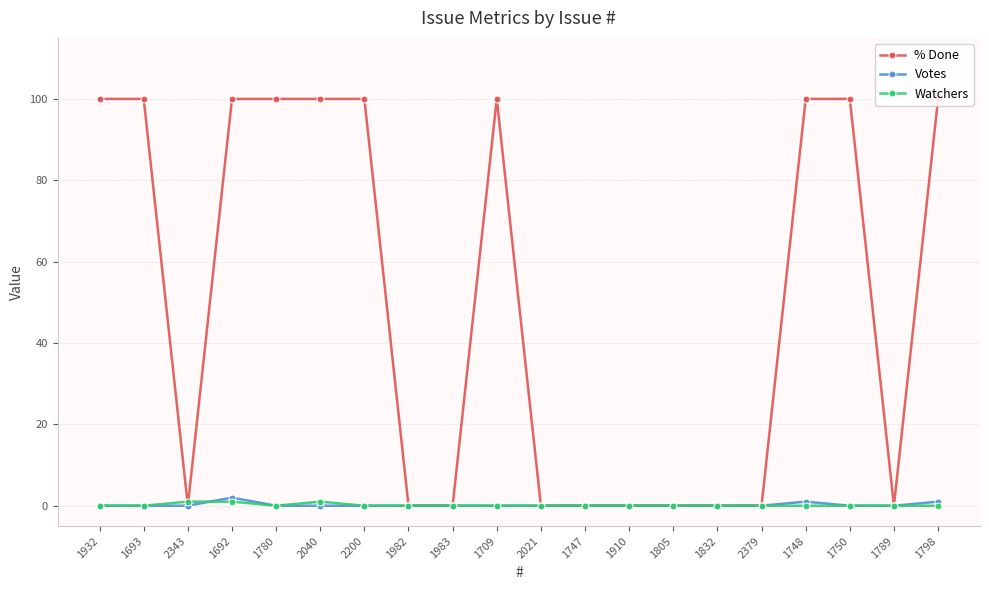

The Watchers series shows 0 at 1709. True or false?

True